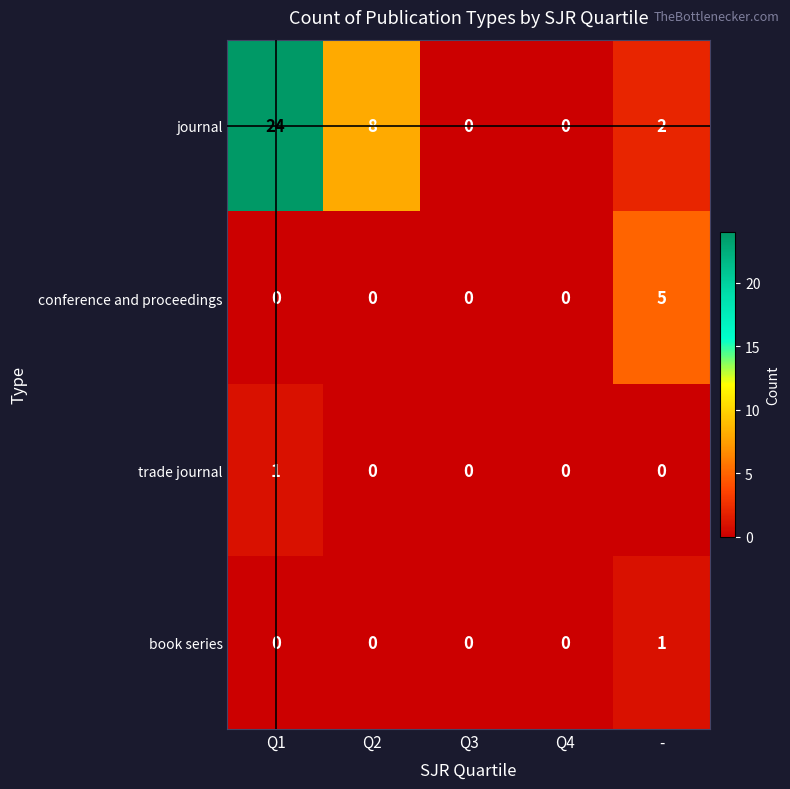

The value of trade journal at Q4 is 0. True or false?

True